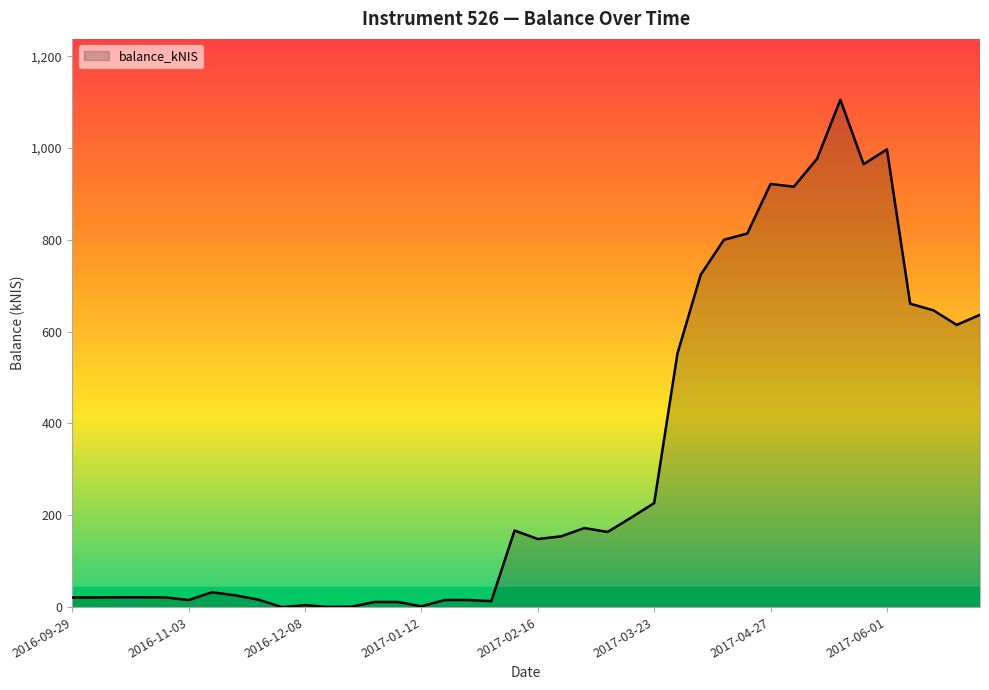

What is the maximum value shown in the chart?

1105.2